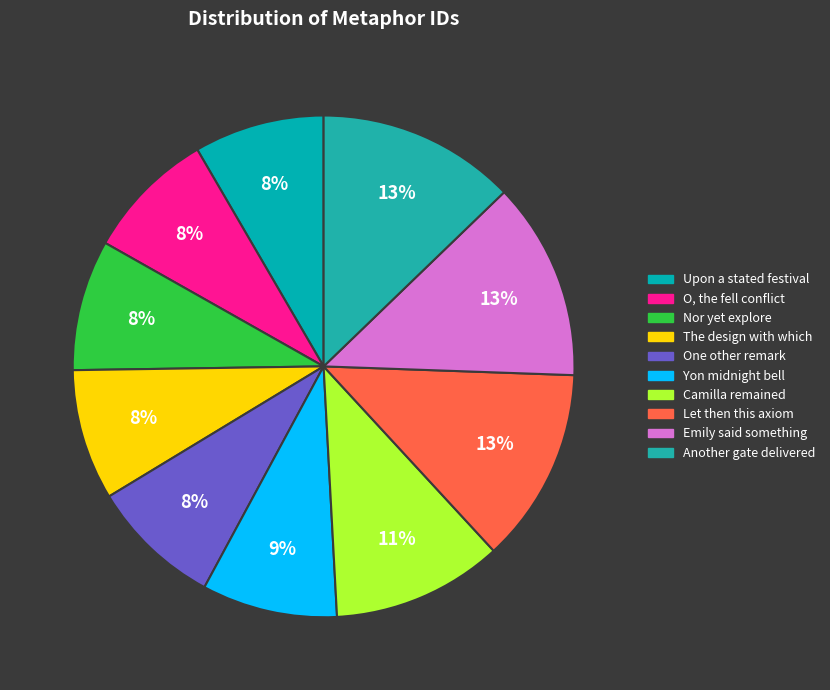

What is the change in value from Nor yet explore to One other remark?

+39